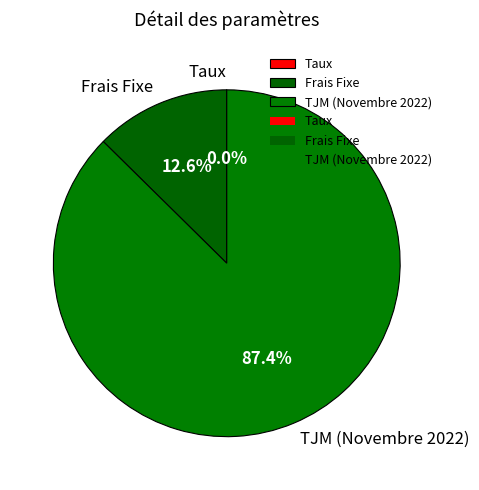

Which has a higher value, TJM (Novembre 2022) or Frais Fixe?

TJM (Novembre 2022)